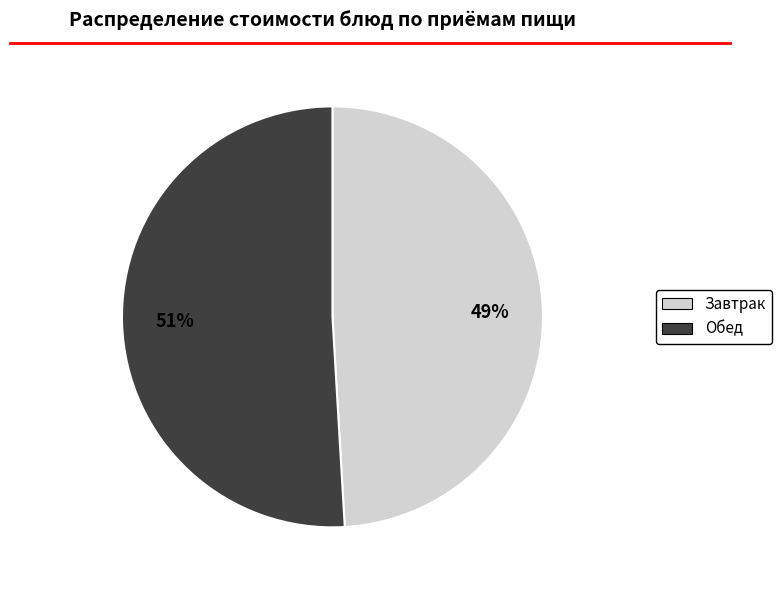

Does any single category account for the majority?

Yes